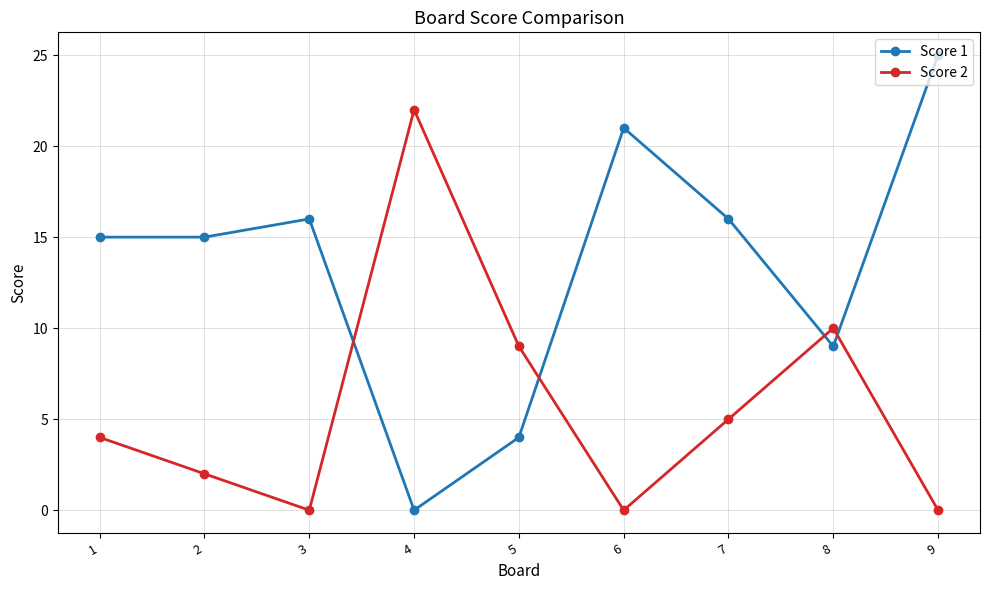

What is the value of the Score 2 point at the 2nd from the left?

2